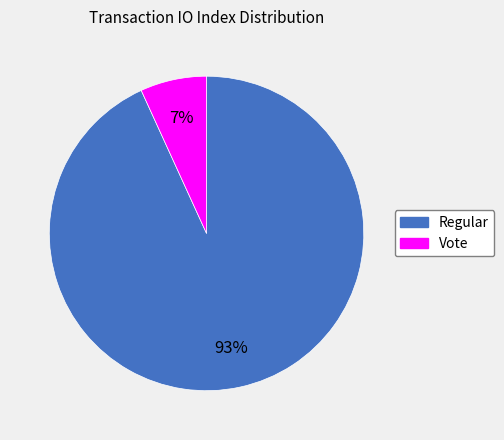

What percentage is the Regular slice, to the nearest percent?

93%